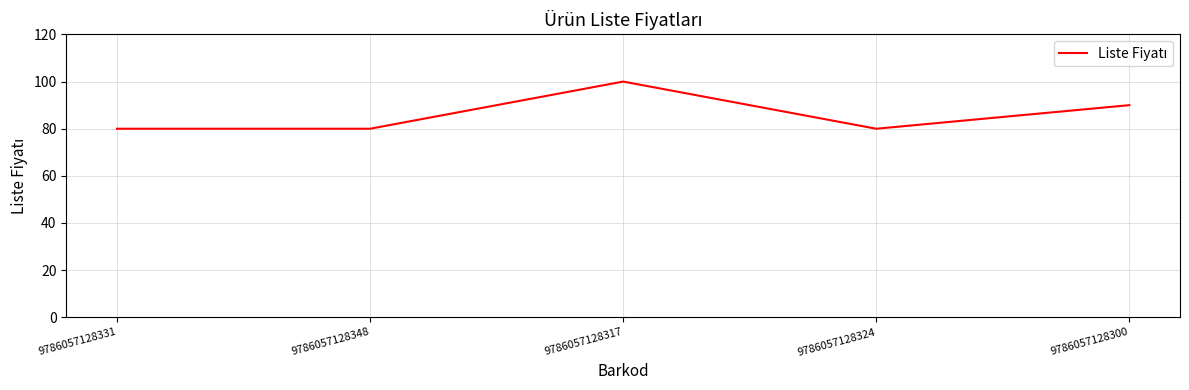

What is the change in value from 9786057128331 to 9786057128317?

+20.0